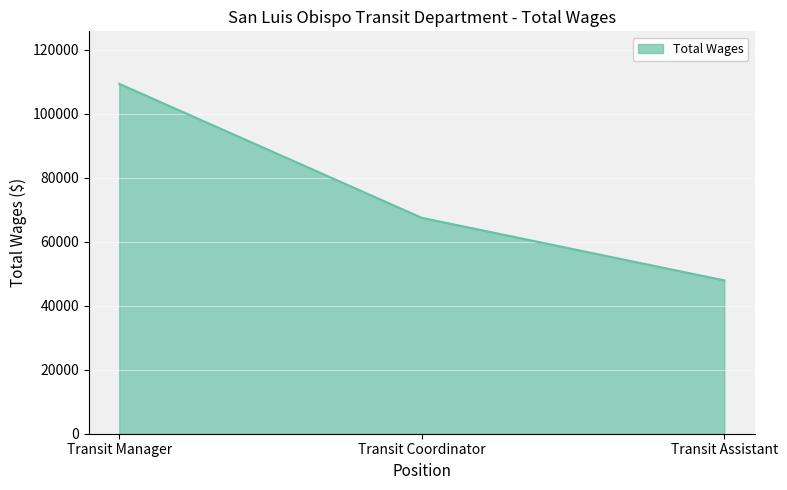

True or false: the data shows 40357 at Transit Coordinator.

False